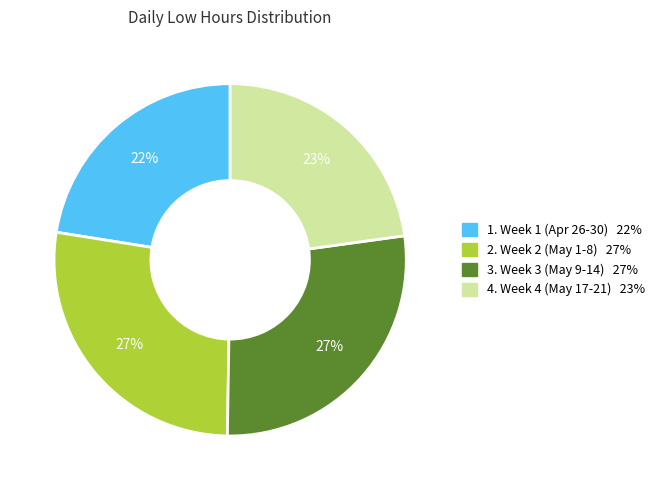

To the nearest percent, what is the average slice percentage?

25%